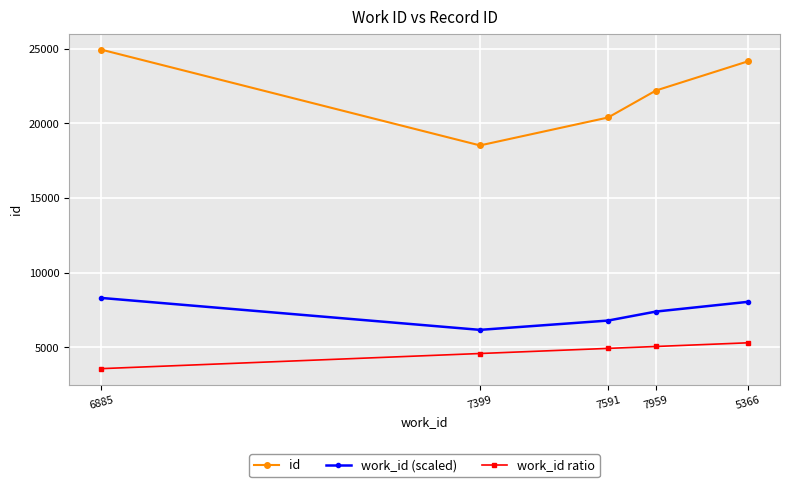

What is the smallest value displayed?

3577.3